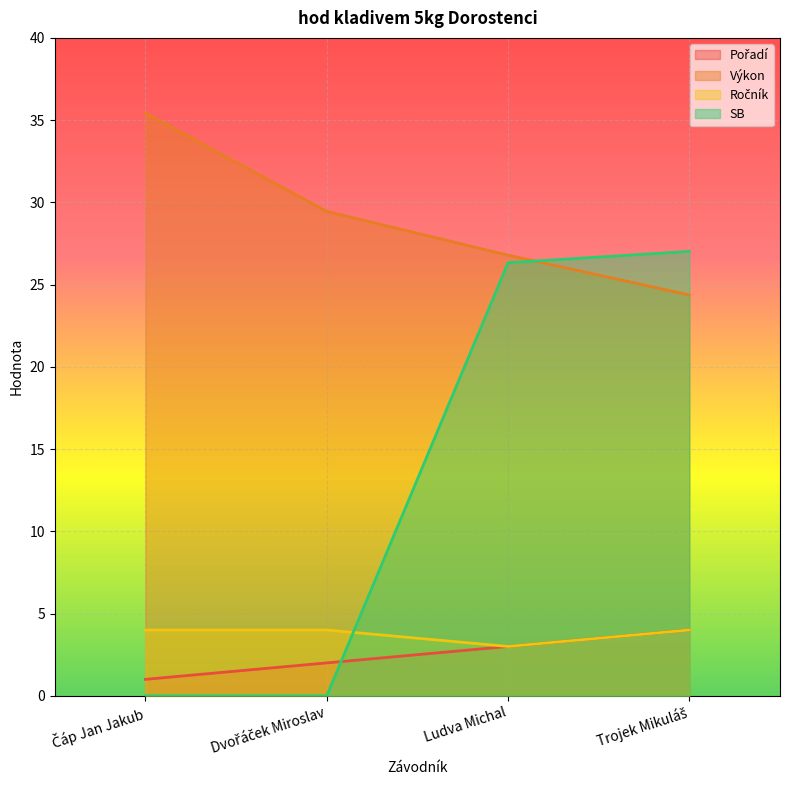

Which label corresponds to the smallest value in the chart?

Čáp Jan Jakub